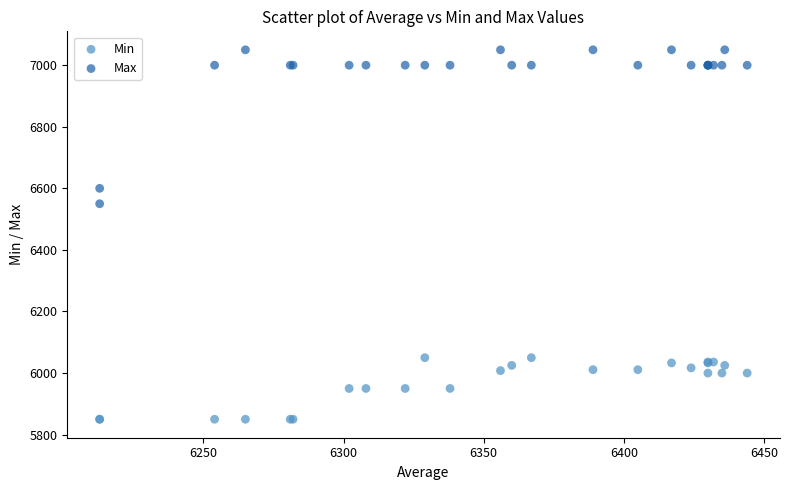

Which series contains the highest Y value?

Max